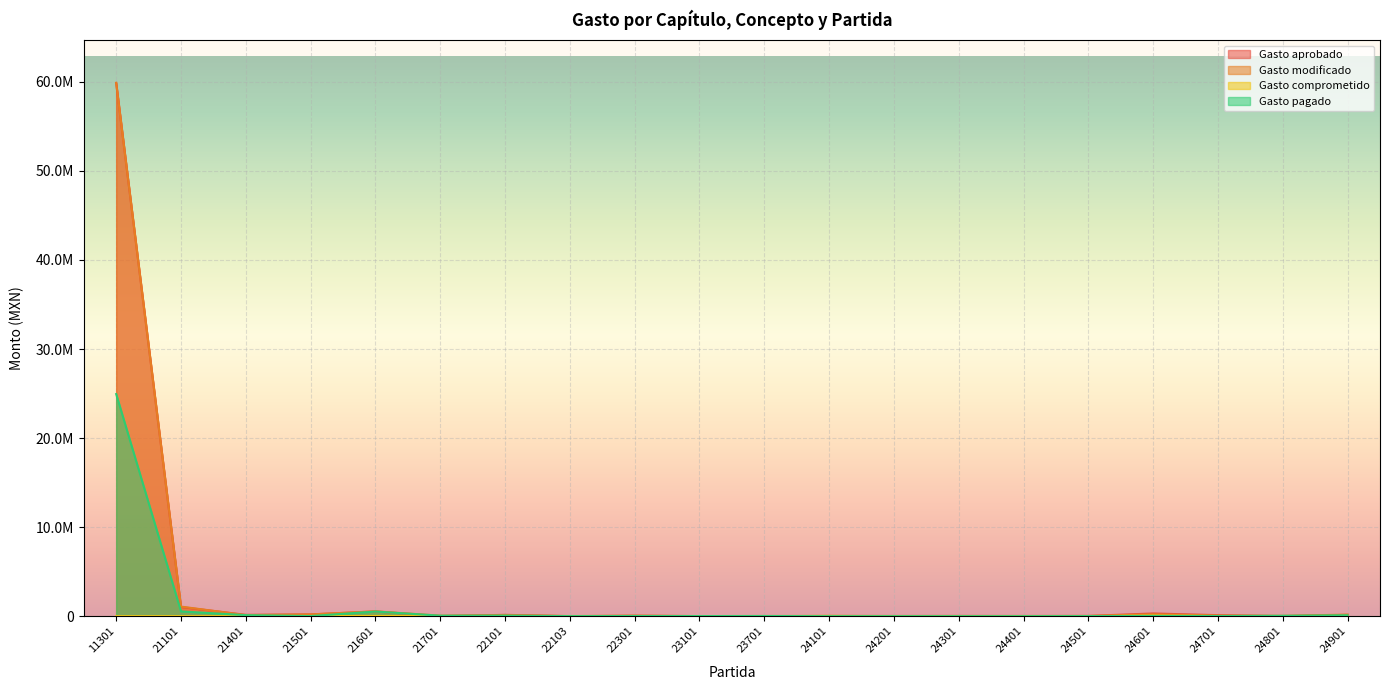

Reading right to left, what are all the values shown in this chart?

Gasto aprobado: 24901=148000.0	24801=0.0	24701=113000.0	24601=304000.0	24501=30000.0	24401=25000.0	24301=30000.0	24201=25000.0	24101=20000.0	23701=0.0	23101=10000.0	22301=50000.0	22103=0.0	22101=150000.0	21701=5000.0	21601=532900.0	21501=200000.0	21401=150000.0	21101=1027500.0	11301=59880978.0
Gasto modificado: 24901=174550.2	24801=43041.2	24701=67086.8	24601=210669.1	24501=23300.0	24401=12400.0	24301=17000.0	24201=13700.0	24101=34237.9	23701=20200.0	23101=13000.0	22301=54564.7	22103=15757.6	22101=120878.2	21701=57548.5	21601=542667.9	21501=195256.4	21401=116147.1	21101=1075759.7	11301=59880978.0
Gasto comprometido: 24901=16633.0	24801=0.0	24701=16446.3	24601=64131.4	24501=0.0	24401=0.0	24301=0.0	24201=823.6	24101=25984.0	23701=0.0	23101=0.0	22301=0.0	22103=0.0	22101=0.0	21701=0.0	21601=23334.0	21501=0.0	21401=0.0	21101=0.0	11301=0.0
Gasto pagado: 24901=100868.7	24801=43003.0	24701=17540.4	24601=25840.5	24501=9396.0	24401=70.0	24301=0.0	24201=509.9	24101=133.0	23701=20200.0	23101=13000.0	22301=17108.4	22103=6043.8	22101=62745.2	21701=54173.5	21601=519278.2	21501=11577.6	21401=113750.5	21101=535759.6	11301=24942130.4